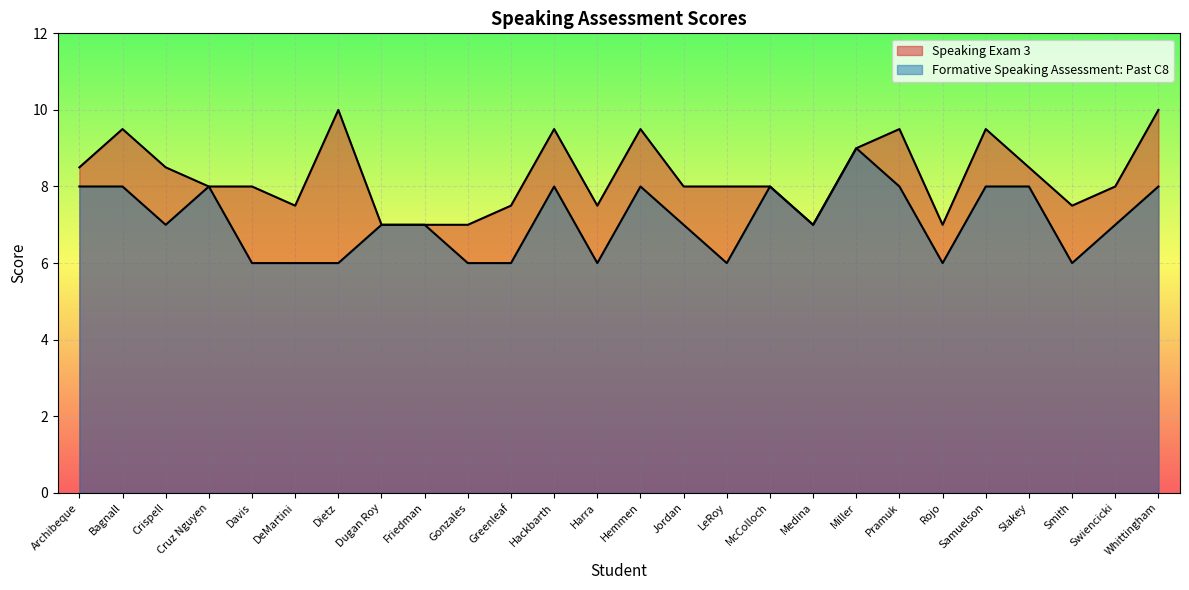

Count the Speaking Exam 3 values in the range 7 to 9.

19